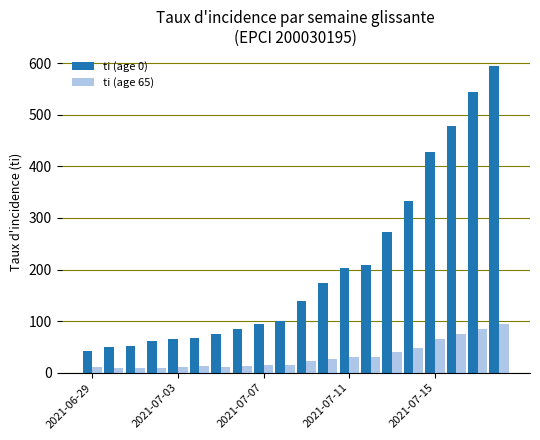

Rank the series by their average value, from lowest to highest.

ti (age 65), ti (age 0)